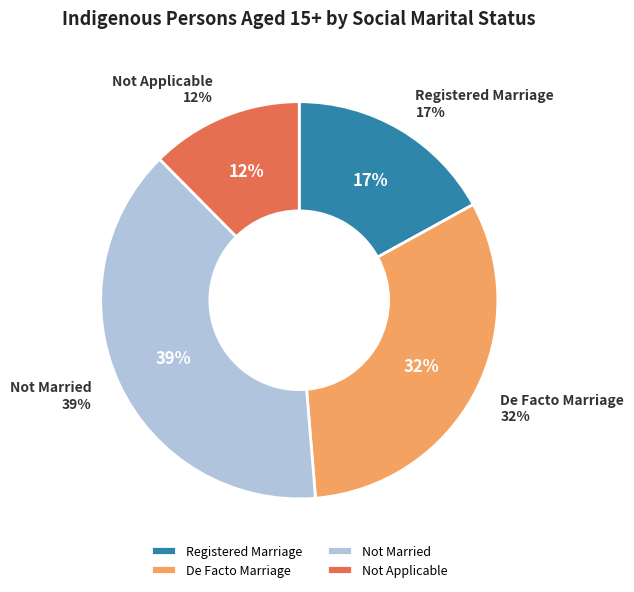

Combined, do Registered Marriage and Not Married account for over 50%?

Yes